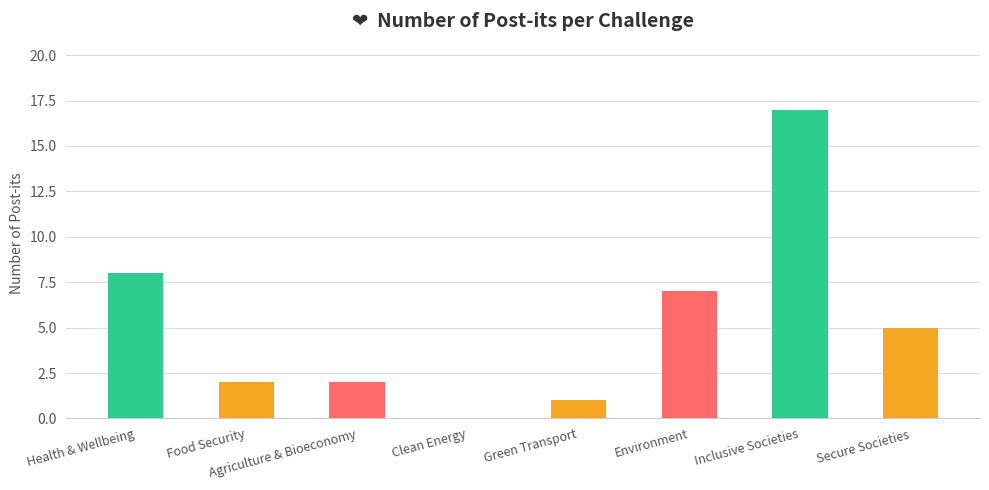

Approximately how many times larger is the value at Inclusive Societies compared to Environment?

2.4